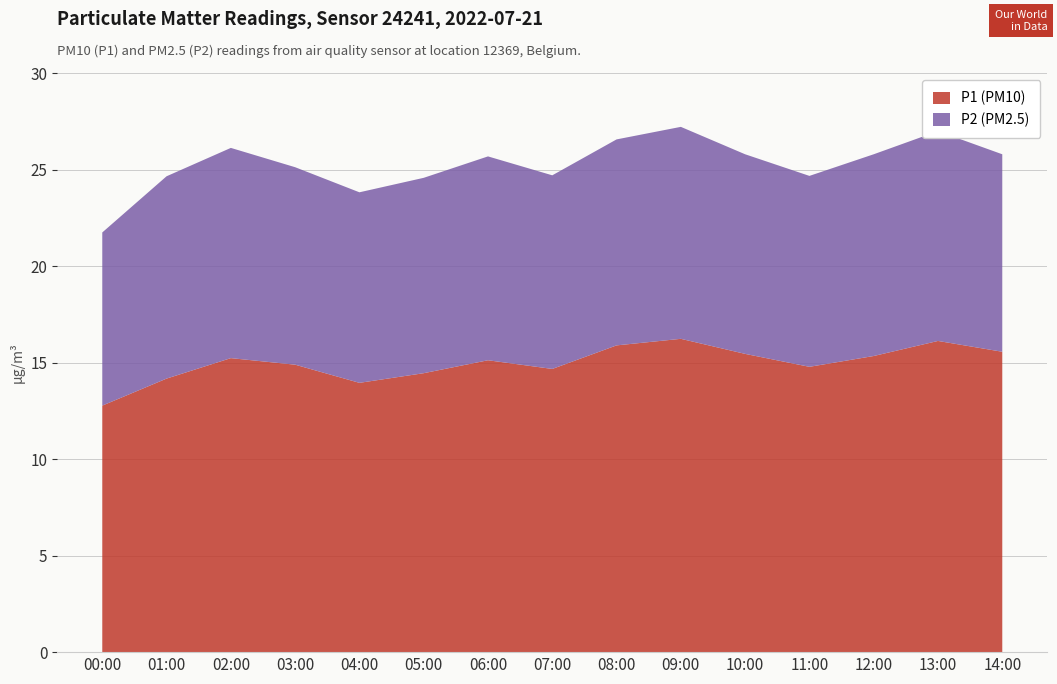

What is the maximum value for P1 (PM10)?

16.2